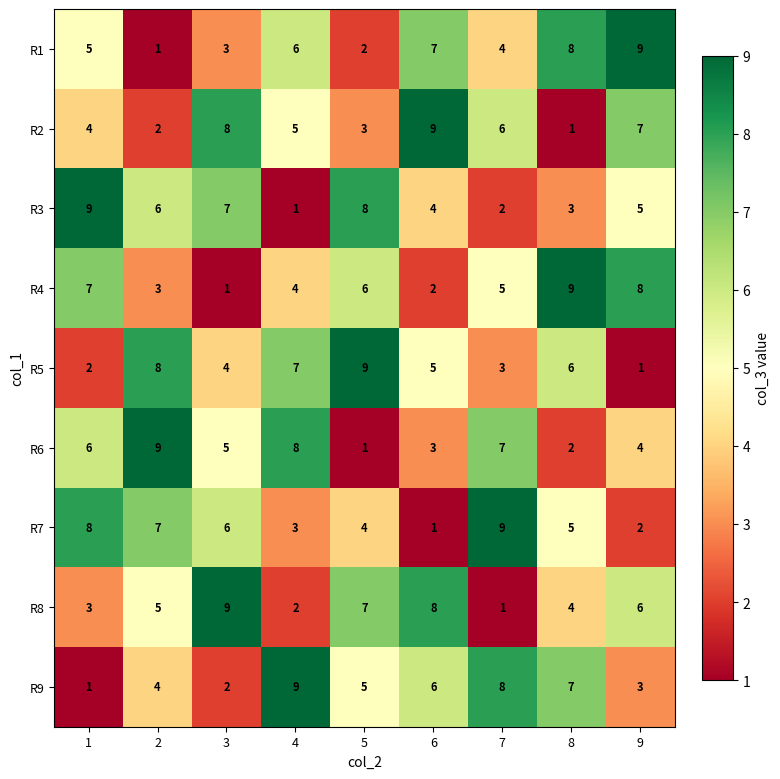

What is the total value across all series at 5?

45